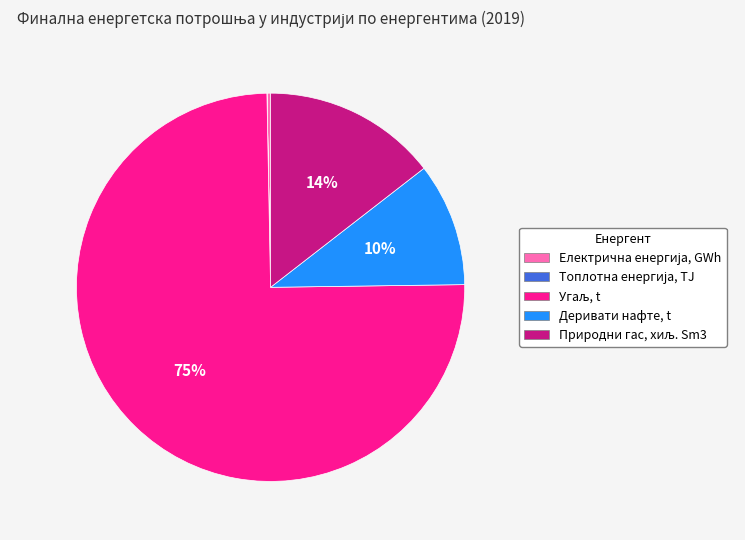

To the nearest percent, what is the average slice percentage?

20%